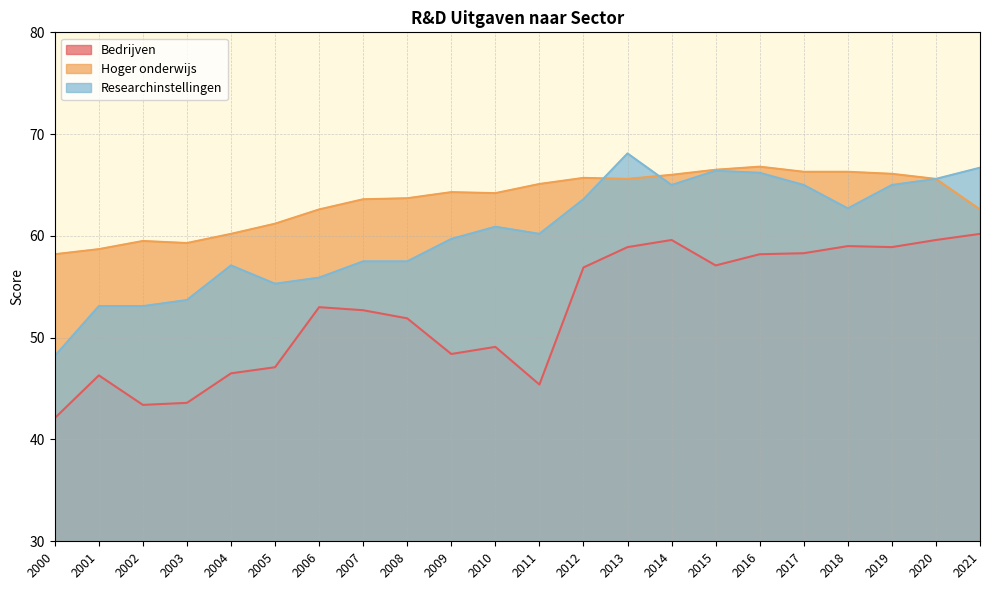

Where is the first local minimum for Bedrijven?

2002